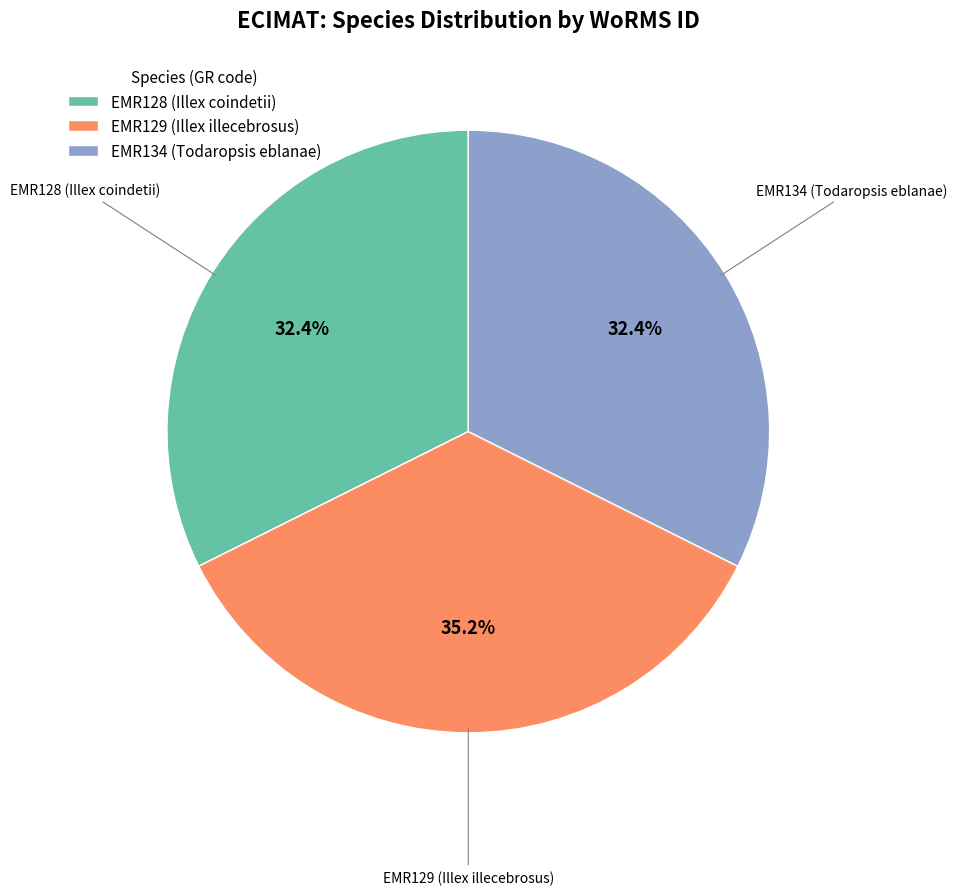

The EMR128 (Illex coindetii) slice represents 32% of the pie. True or false?

True